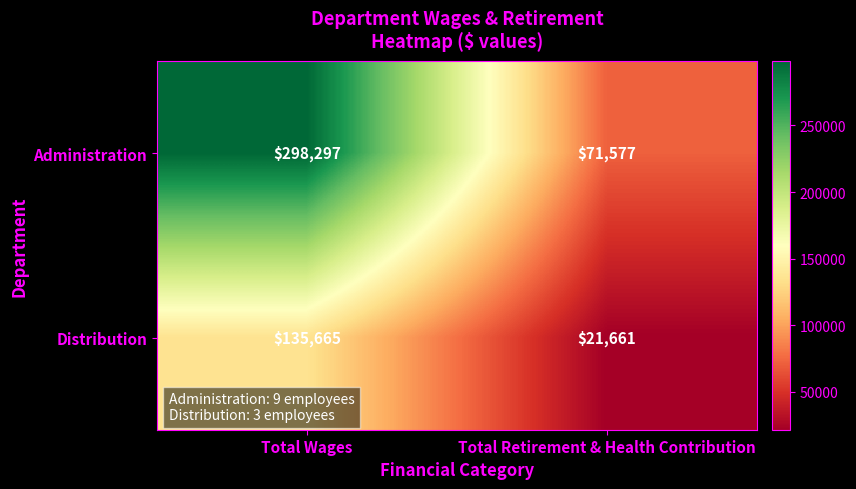

Which series has the widest spread of values?

Administration